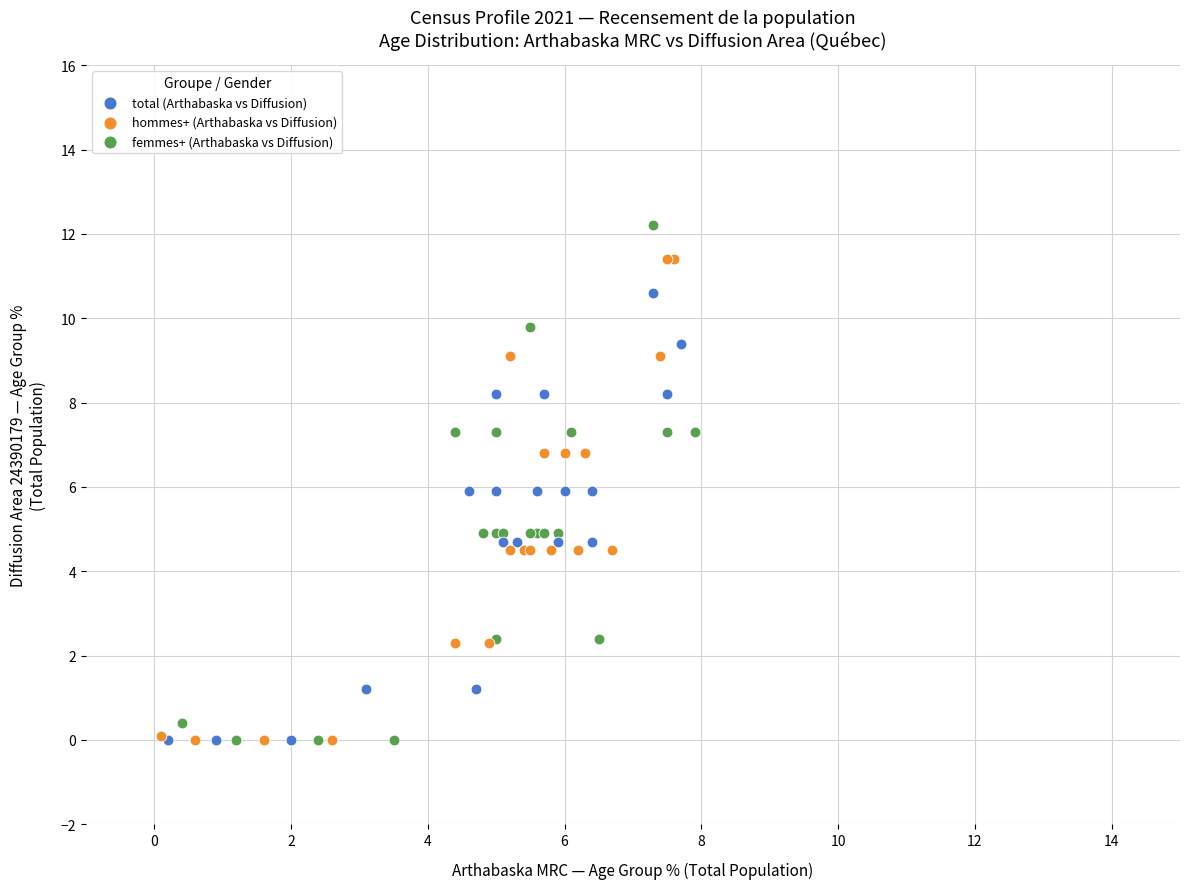

What are all the series names shown in the legend?

total (Arthabaska vs Diffusion), hommes+ (Arthabaska vs Diffusion), femmes+ (Arthabaska vs Diffusion)